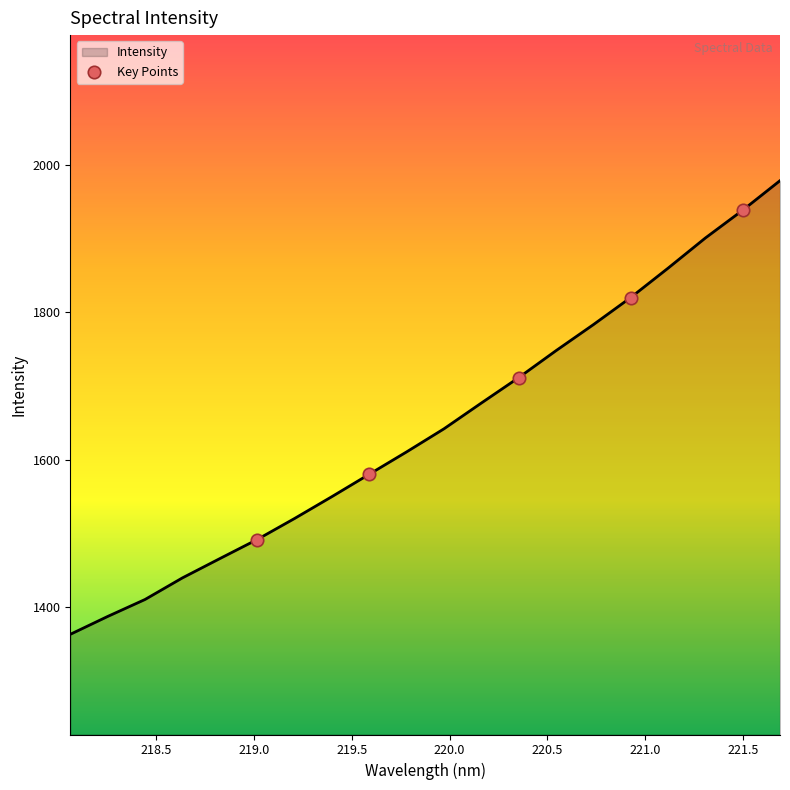

What is the minimum value shown in the chart?

1362.3